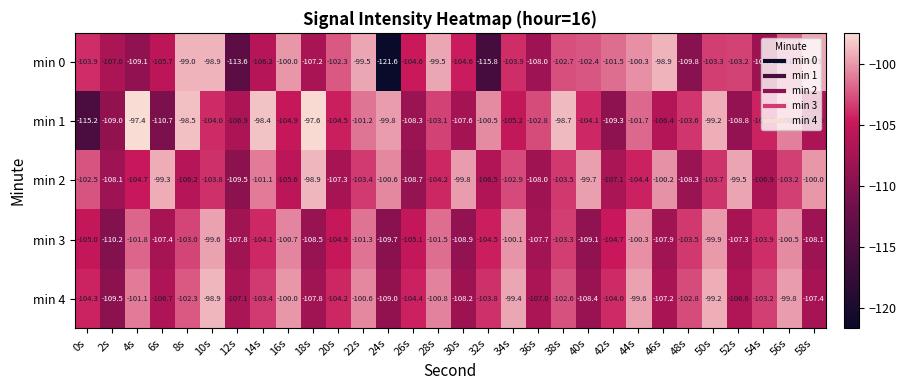

List the labels in order of min 4 value, smallest first.

2s, 24s, 40s, 30s, 18s, 58s, 46s, 12s, 36s, 6s, 52s, 26s, 0s, 20s, 42s, 32s, 14s, 54s, 48s, 38s, 8s, 4s, 28s, 22s, 16s, 56s, 44s, 34s, 50s, 10s